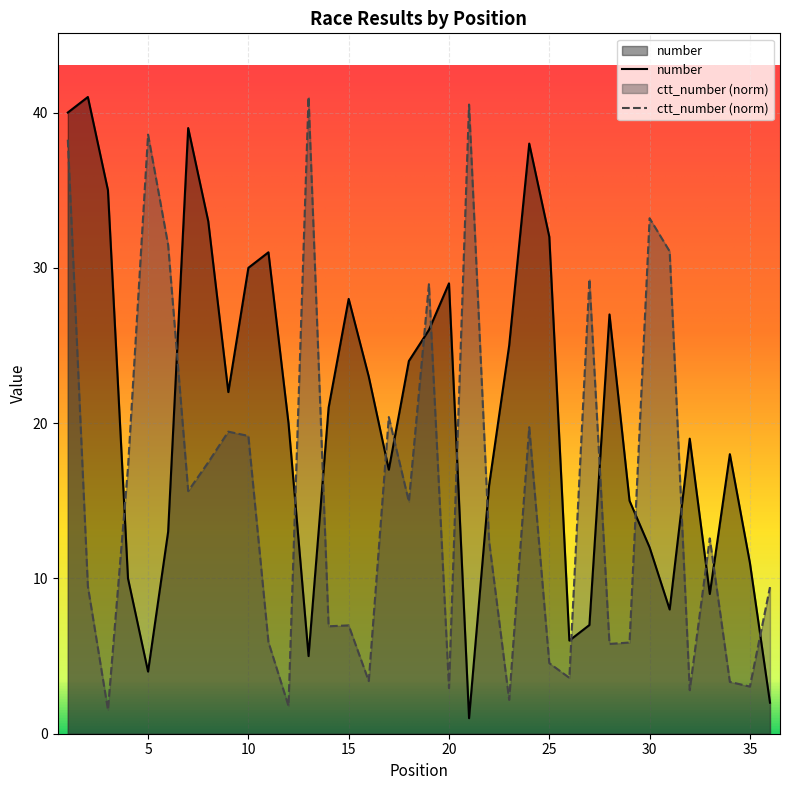

Rank the series at 12 from lowest to highest value.

ctt_number, number